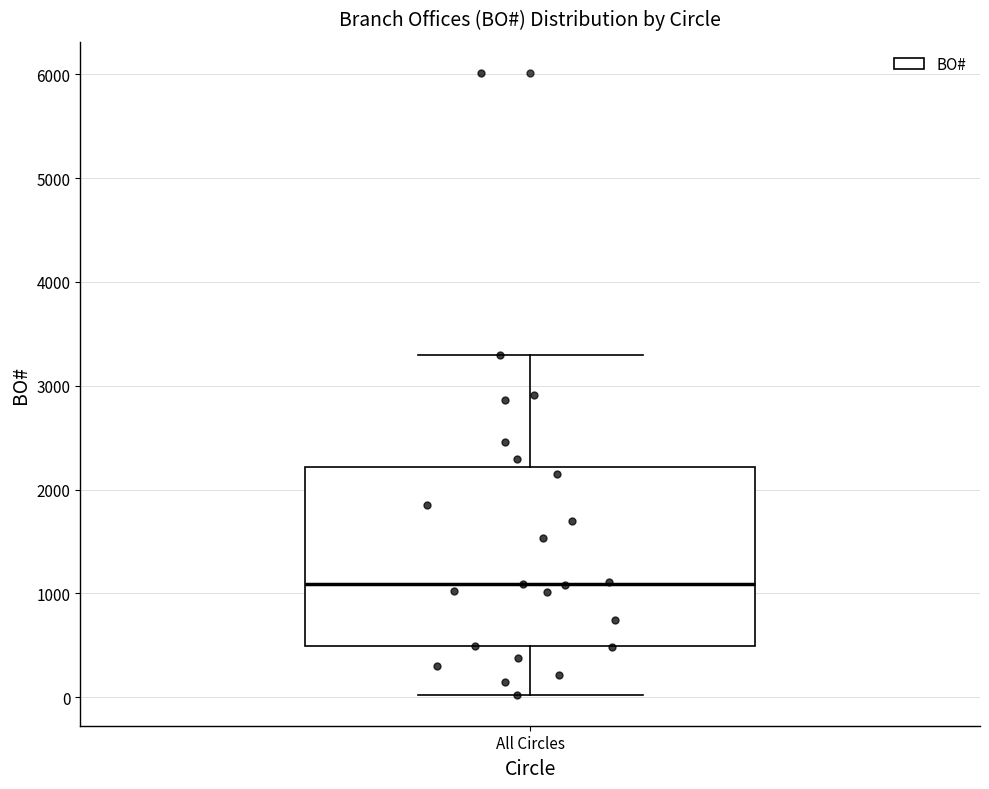

Read this box plot against the y-axis: the position of the median line, the range covered by the box, and the ends of both whiskers. The values are not printed on the chart, so give them approximately, as read against the axis.

median 1100, box 500 to 2200, whiskers 0 to 3300